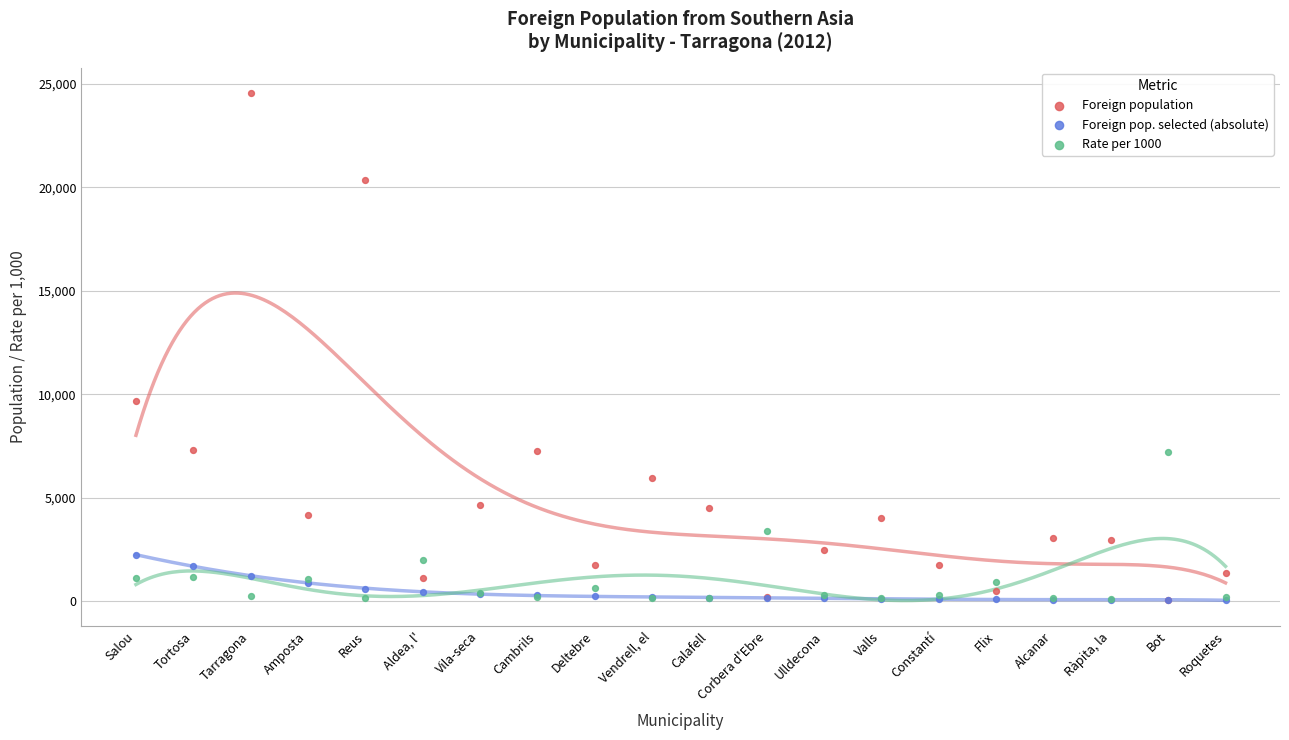

Across all series, what Y value is closest to 12296?

9685